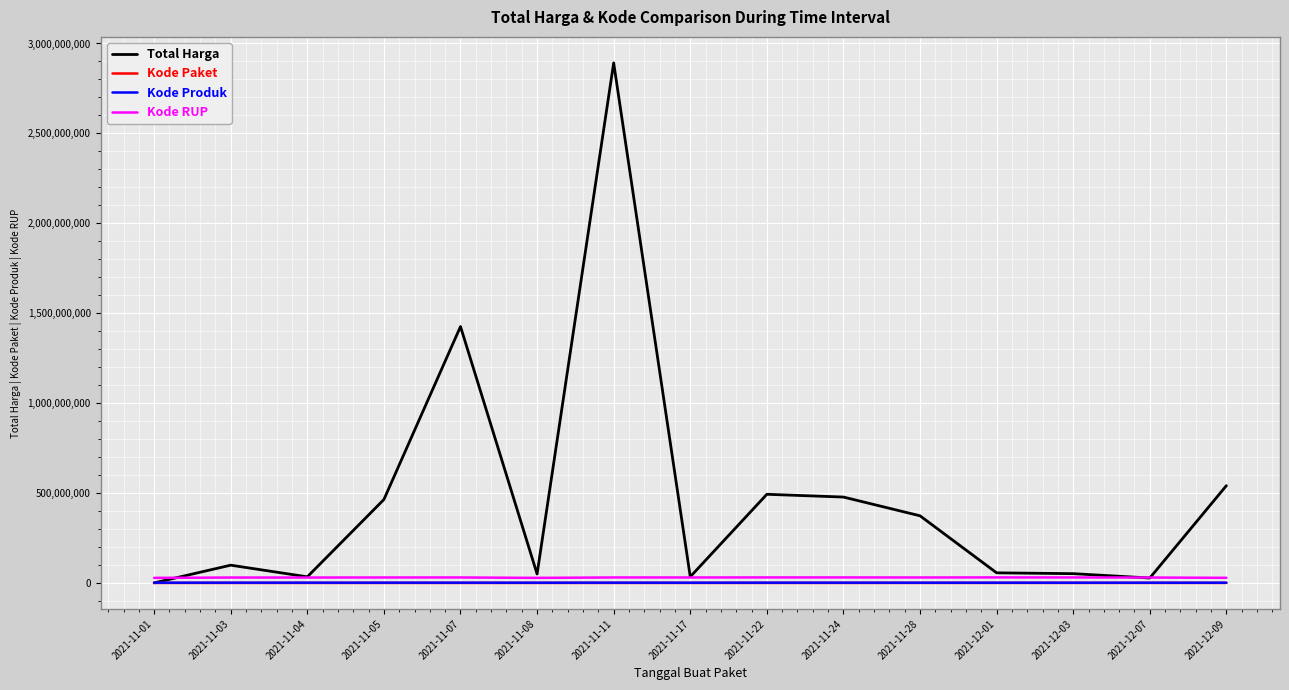

What is the difference between the second highest and minimum values in the Kode RUP series?

2499806